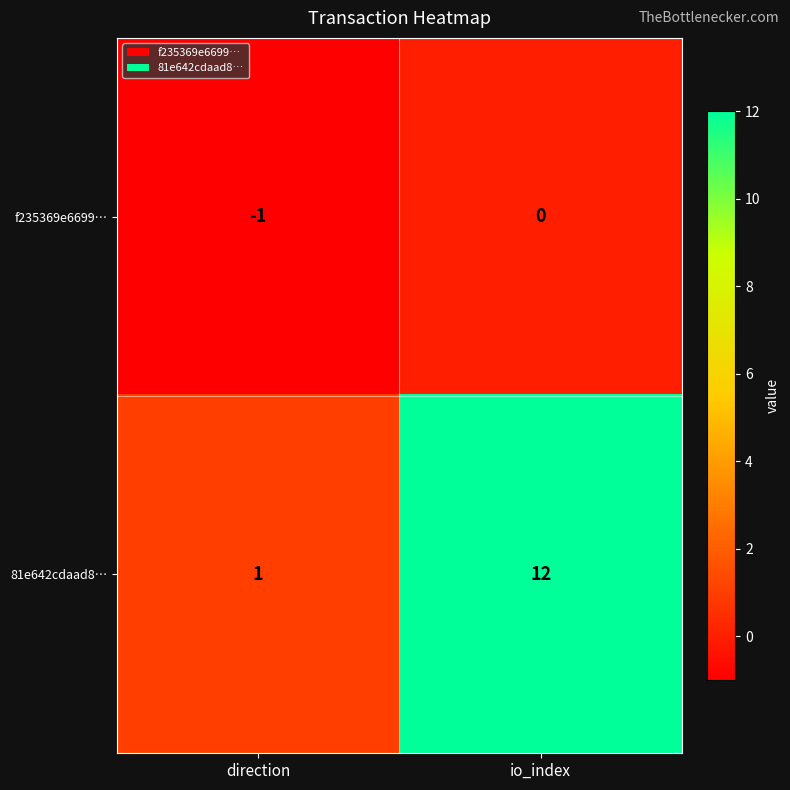

Which label corresponds to the largest value in the chart?

io_index